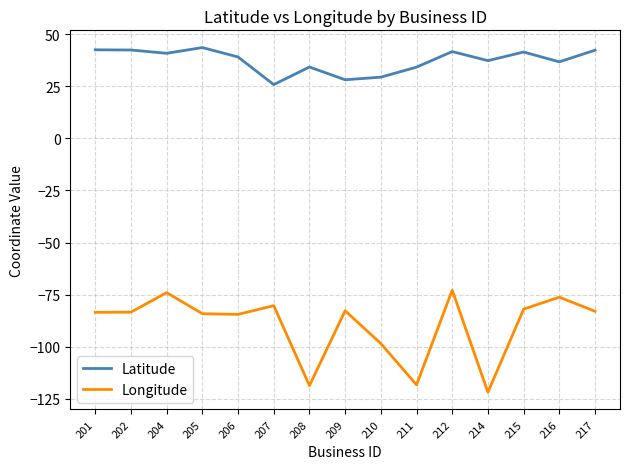

What is the highest value of the Longitude series?

-72.9